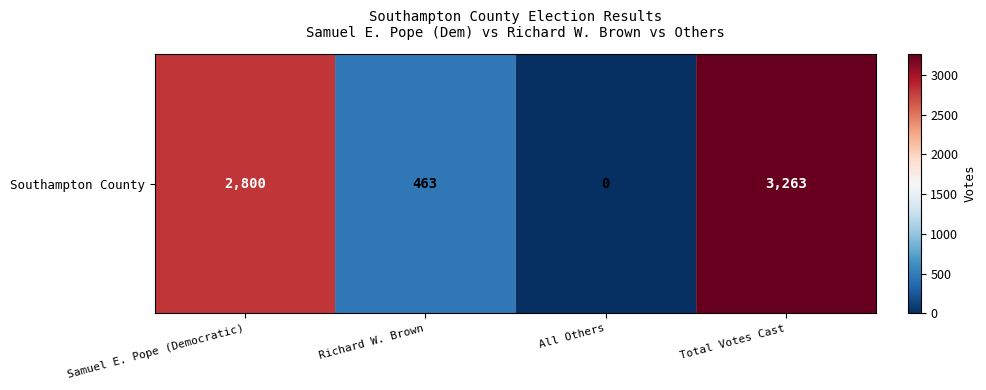

Reading right to left, extract all data points from this chart.

Total Votes Cast=3263	All Others=0	Richard W. Brown=463	Samuel E. Pope (Democratic)=2800